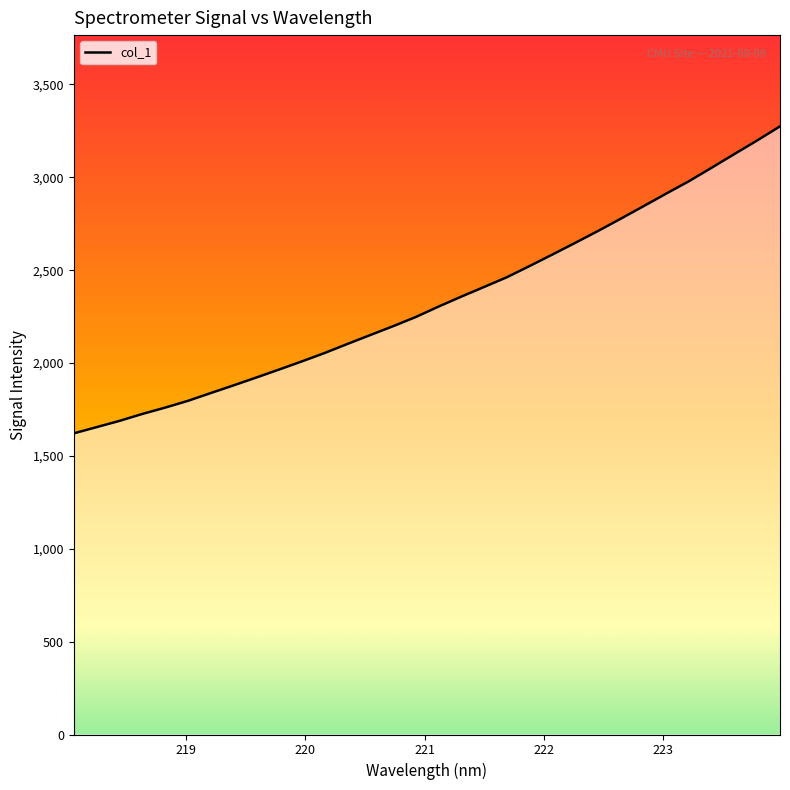

Reading right to left, transcribe all the data shown in this chart.

223.9802=3274.3	223.7895=3198.4	223.5987=3125.3	223.408=3051.6	223.2172=2978.9	223.0264=2912.1	222.8355=2844.1	222.6447=2776.7	222.4538=2710.5	222.263=2646.8	222.0721=2583.9	221.8812=2522.2	221.6902=2461.7	221.4993=2409.3	221.3083=2357.4	221.1174=2303.7	220.9264=2247.5	220.7354=2197.9	220.5444=2150.4	220.3533=2102.5	220.1623=2053.8	219.9712=2008.5	219.7801=1964.7	219.589=1921.7	219.3979=1879.4	219.2067=1838.0	219.0156=1796.2	218.8244=1759.6	218.6332=1725.6	218.442=1688.3	218.2508=1654.8	218.0596=1621.3